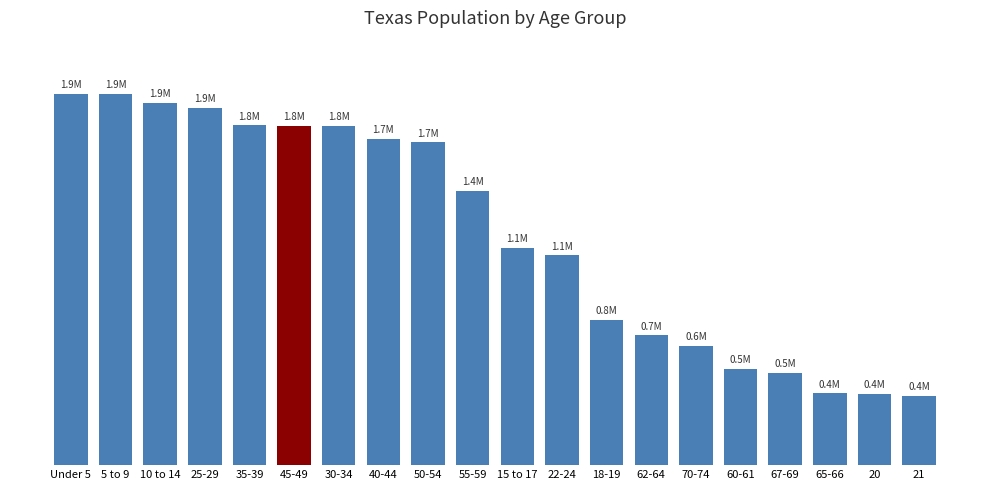

Where does the data first go above 1422924?

Under 5